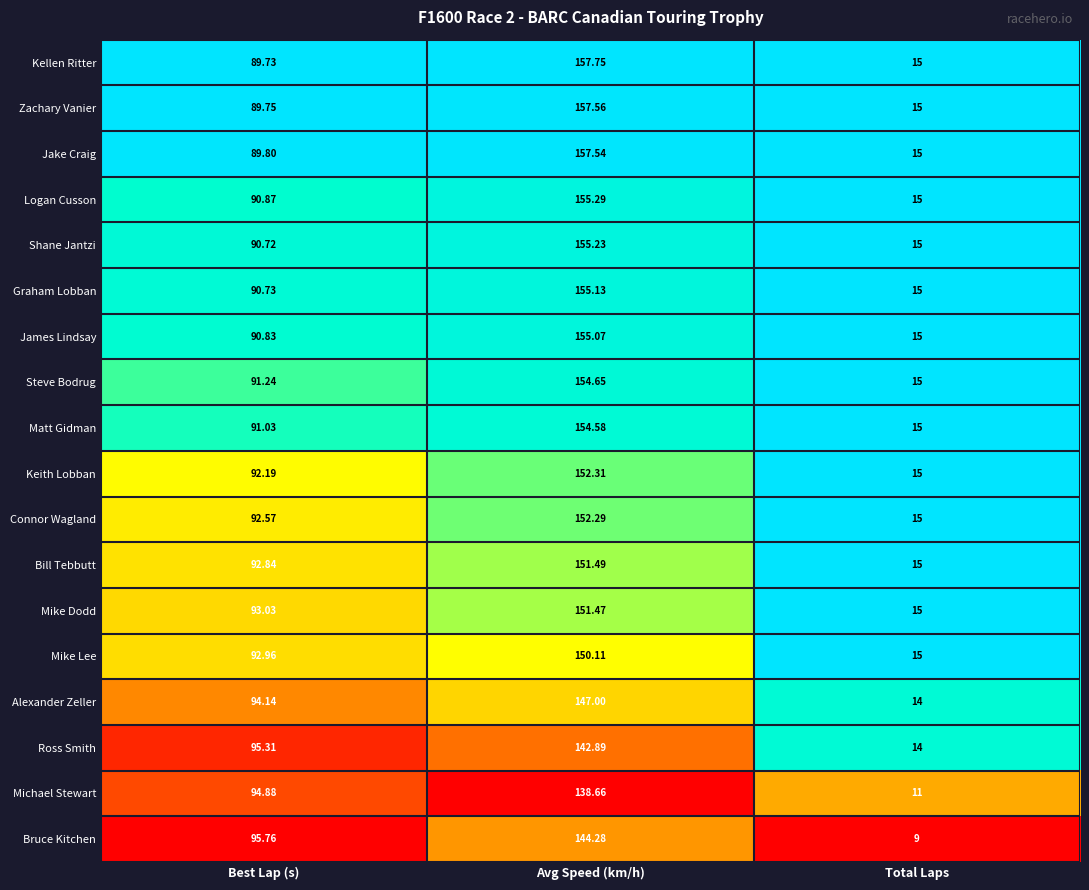

Which series has the largest total across all categories?

Kellen Ritter